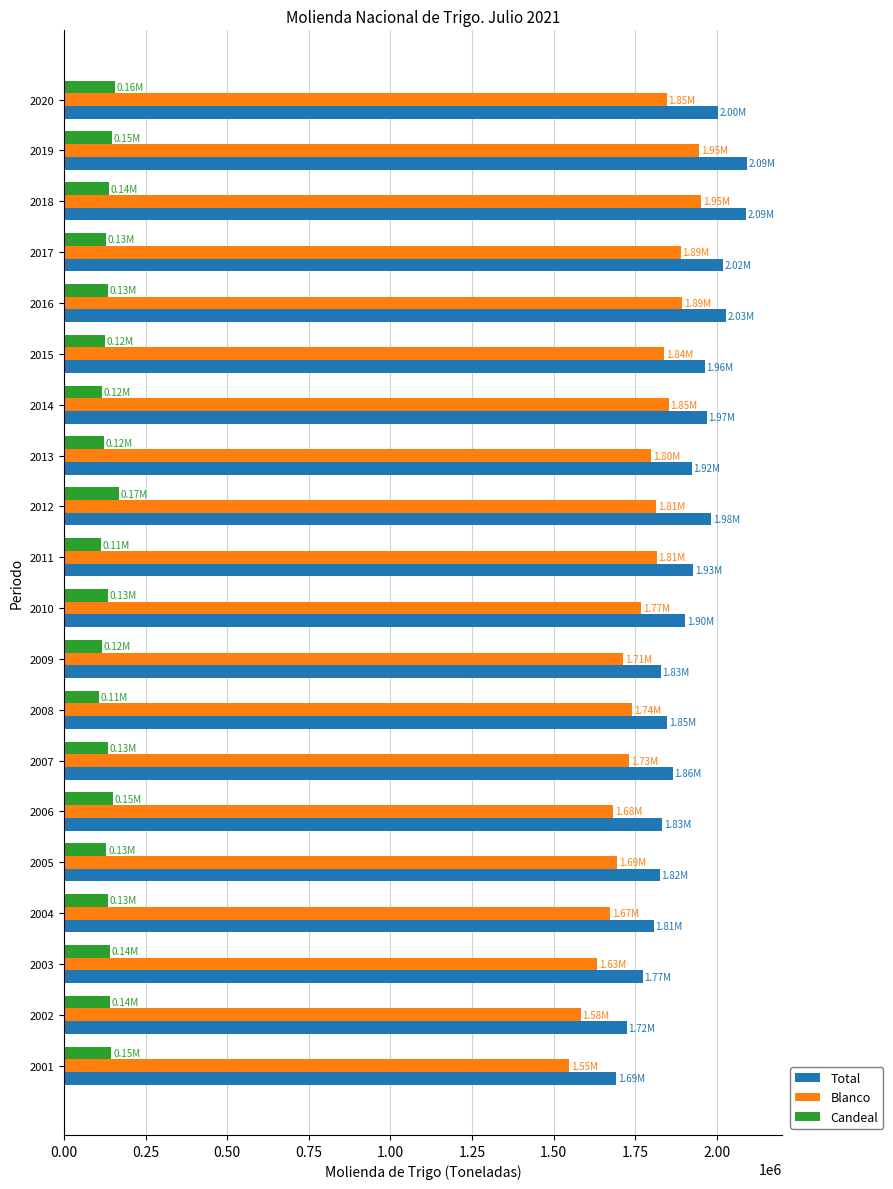

What is the average value of the Blanco series?

1770783